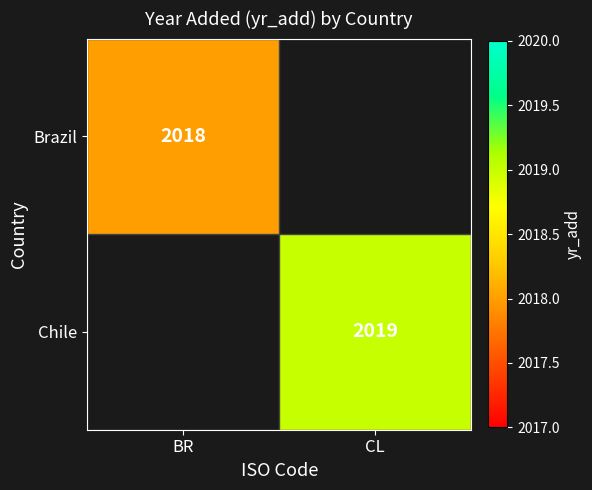

At how many categories does at least one series exceed 1216?

2